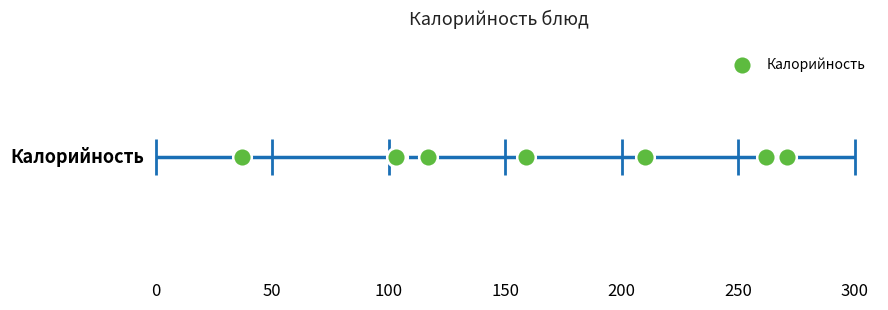

Between Запеканка капустная and Свекольник, which is larger?

Запеканка капустная